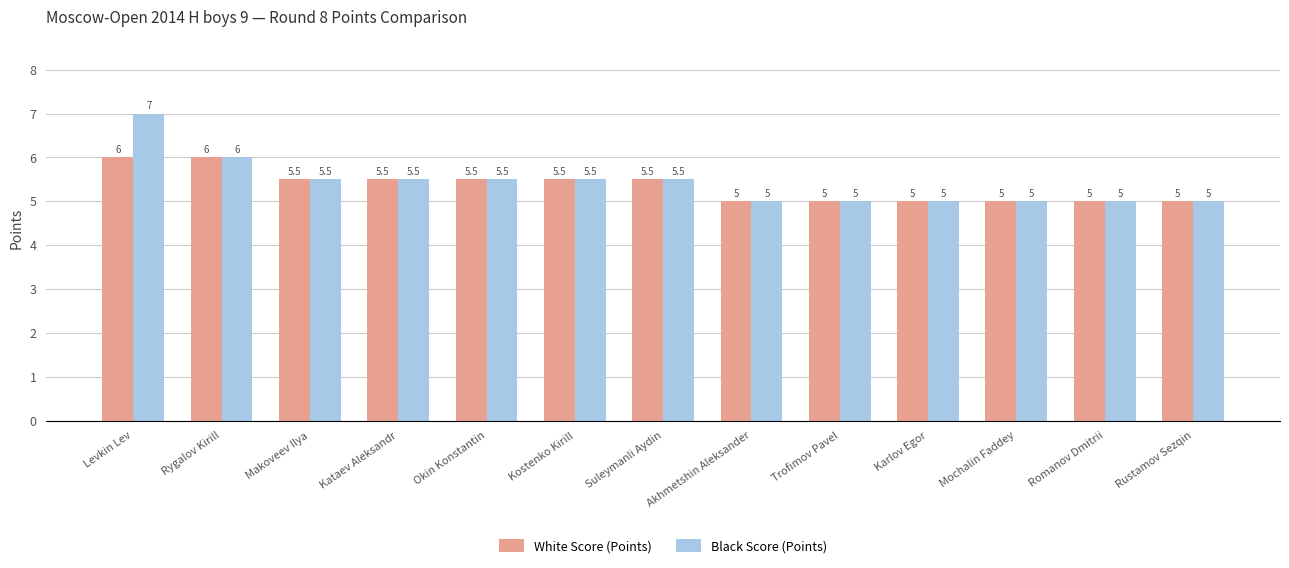

Which series has the widest spread of values?

Black Score (Points)